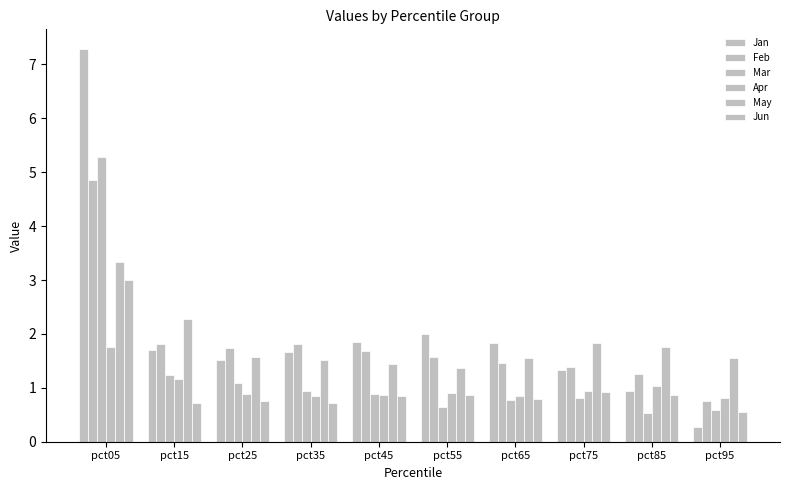

How many bars are there in total?

60